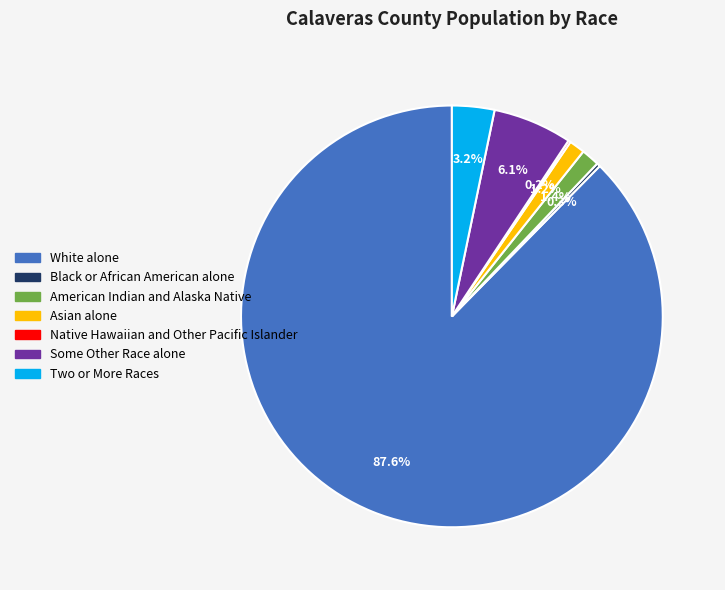

To the nearest percent, what percentage of the pie is Two or More Races?

3%